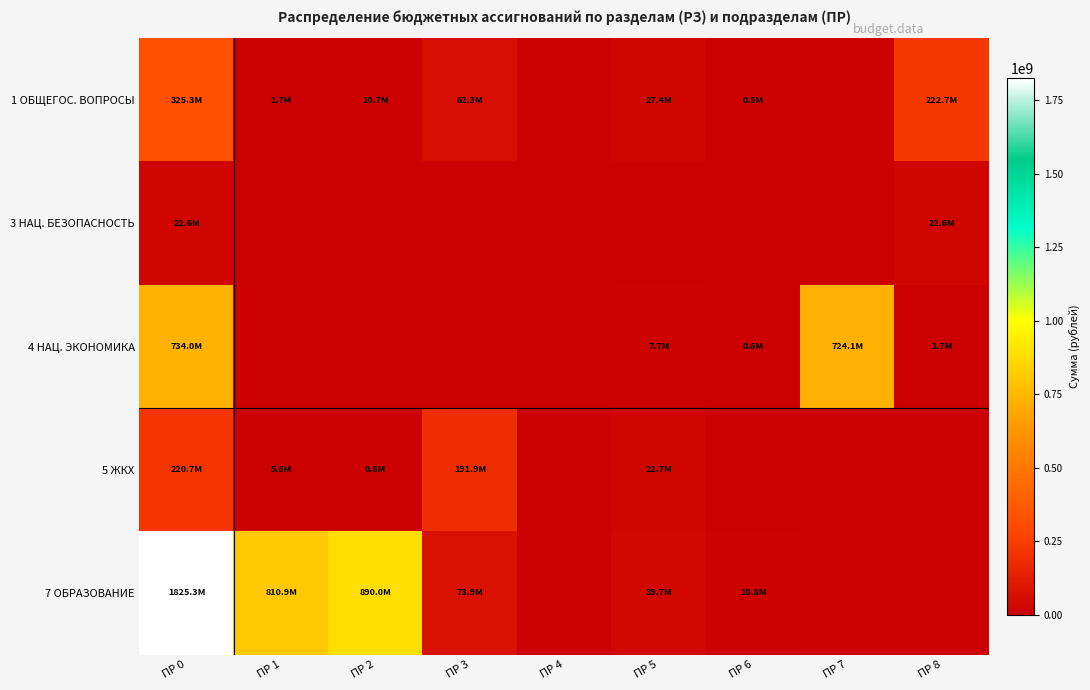

How many series are shown in this chart?

5